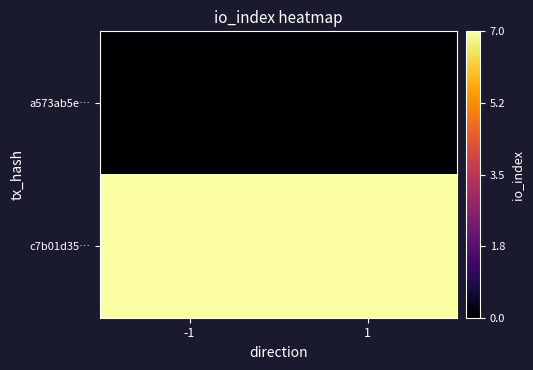

At which category is the sum across all series the highest?

-1